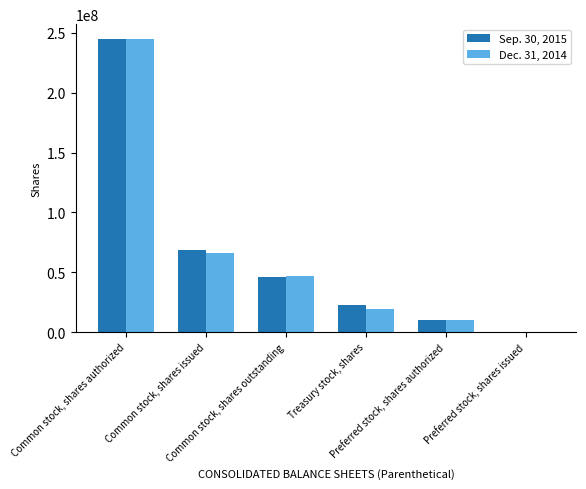

How many series are shown in this chart?

2